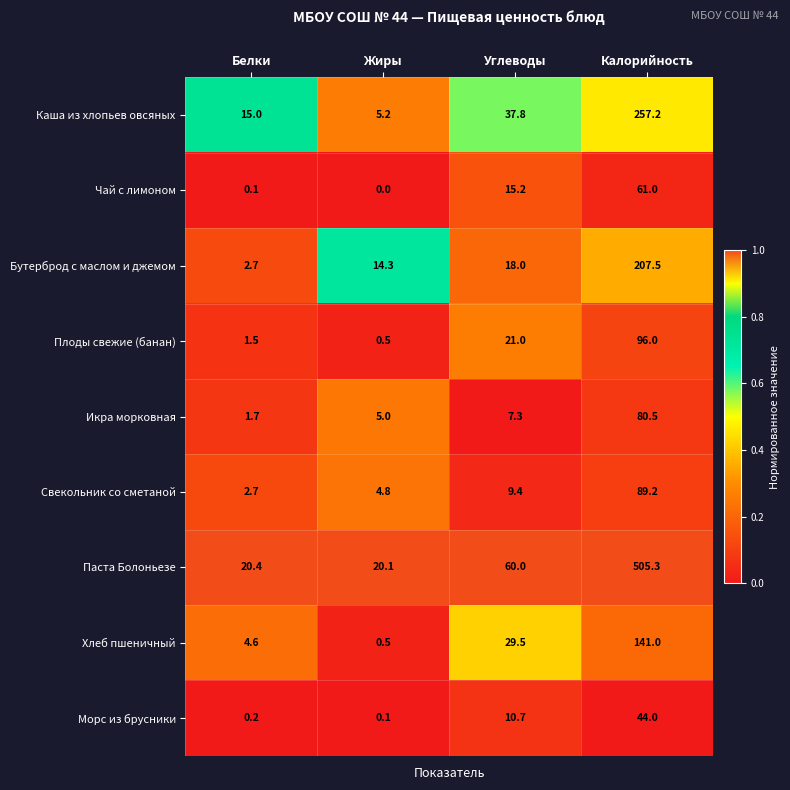

What is the average value of the Бутерброд с маслом и джемом series?

60.6